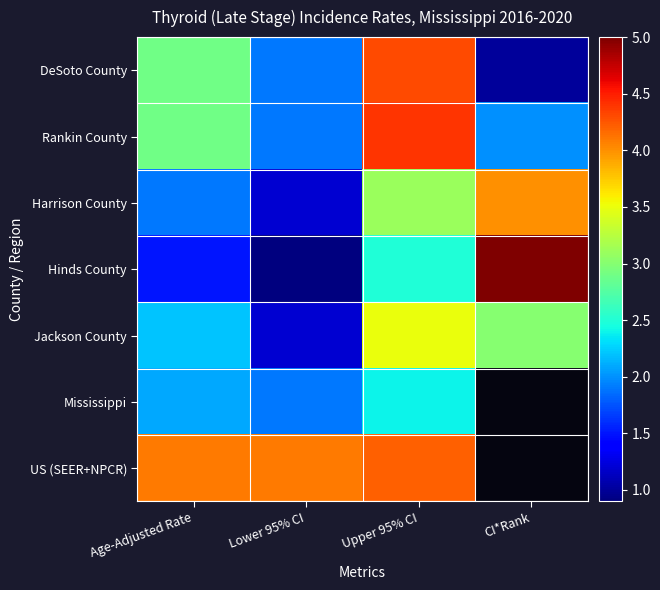

The value of Mississippi at Upper 95% CI is 1.2. True or false?

False